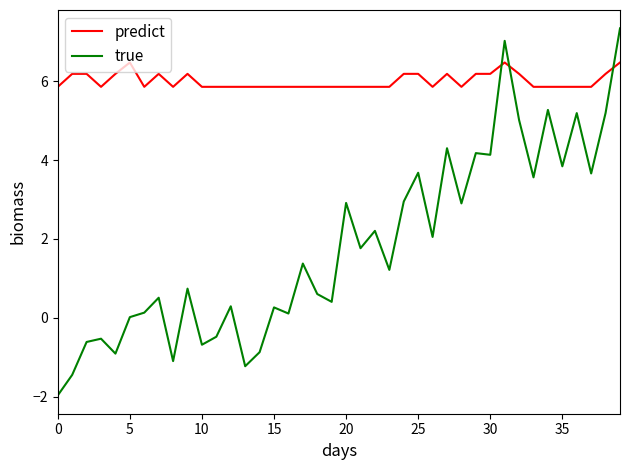

How many predict values are between 5 and 6?

25